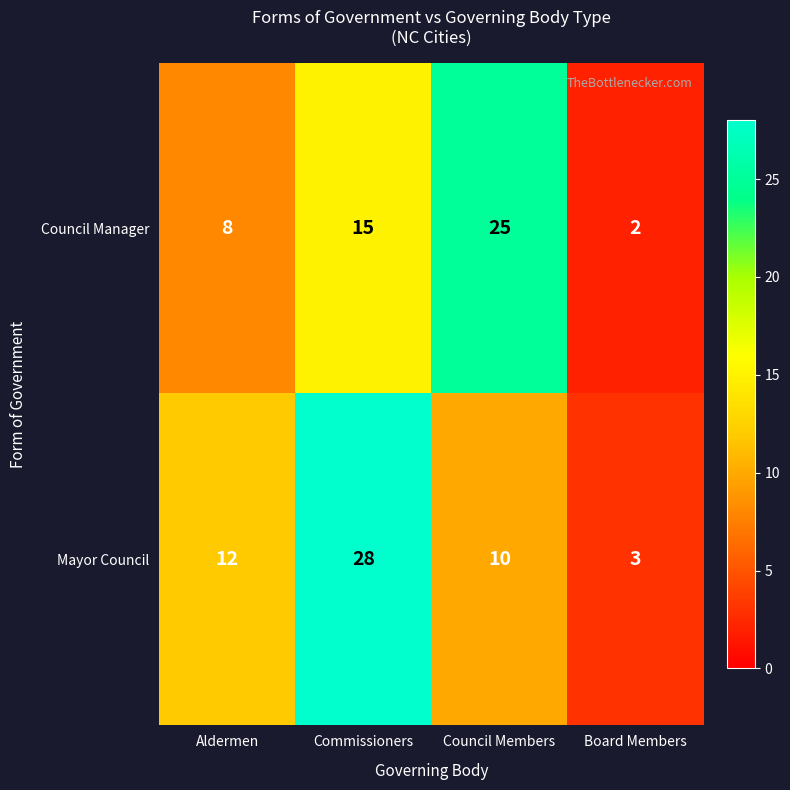

At which label is Mayor Council closest to 15?

Aldermen